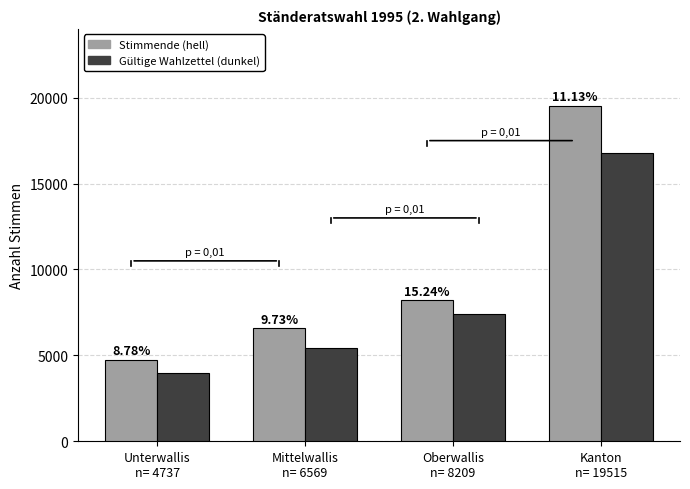

How many groups of bars are there?

4